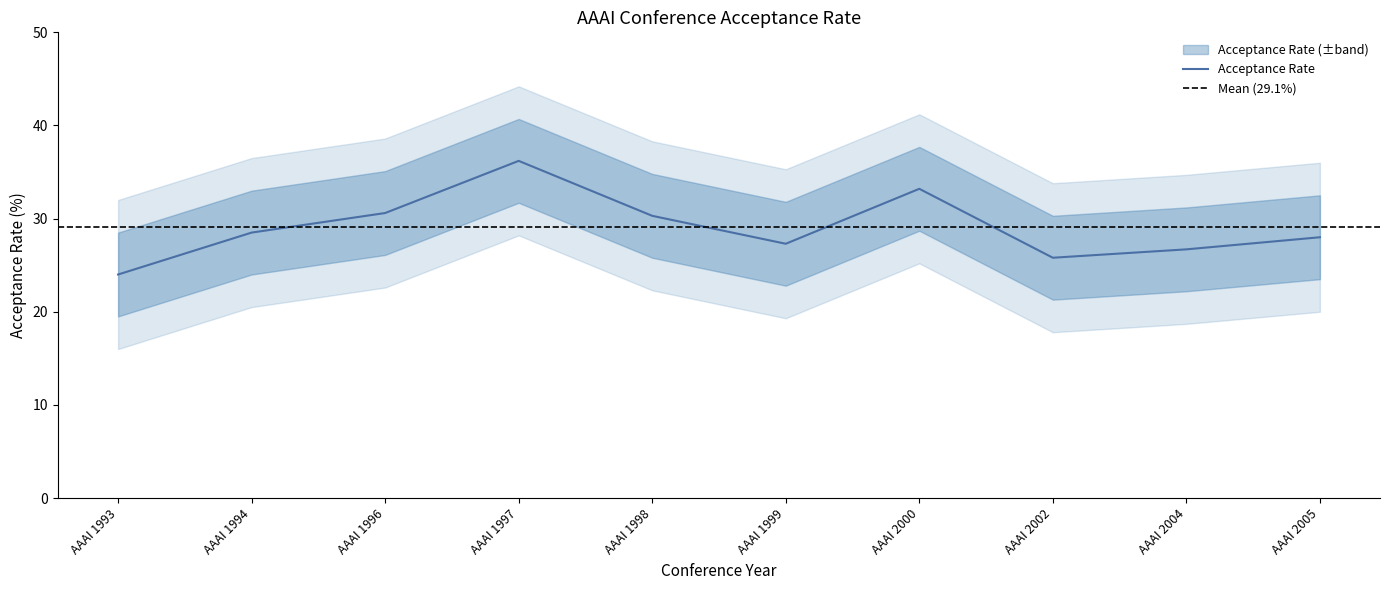

At which label is the value closest to 30?

AAAI 1998